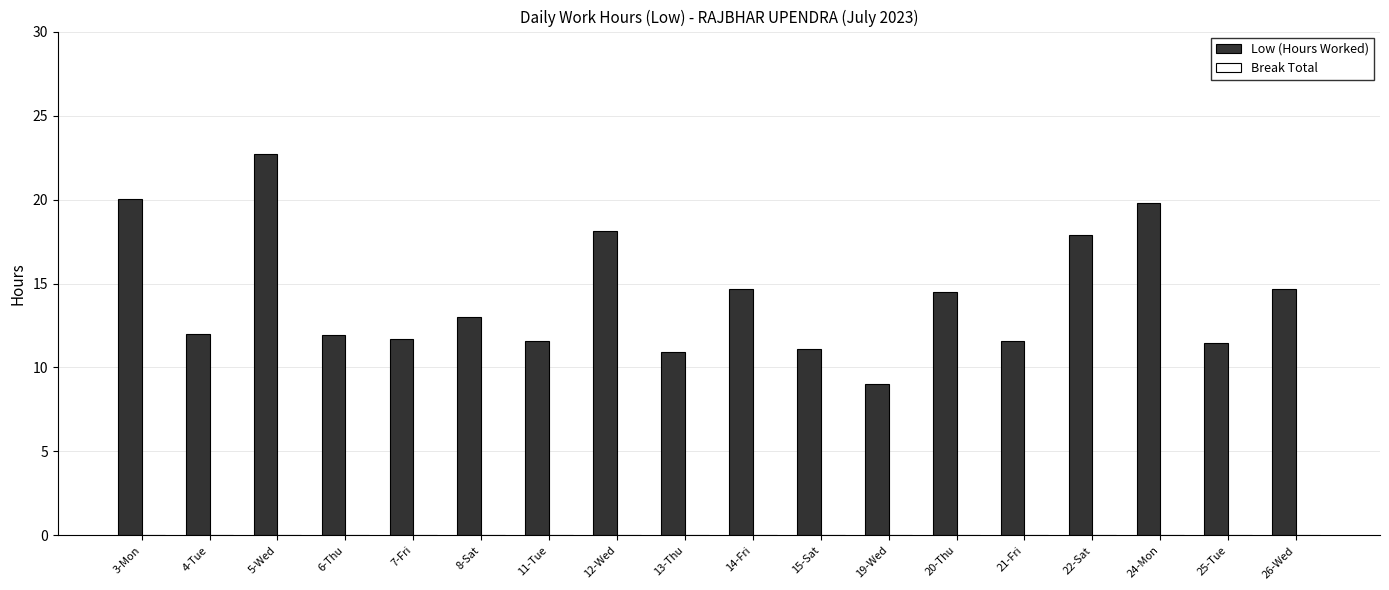

Which category has the highest value across all series?

5-Wed